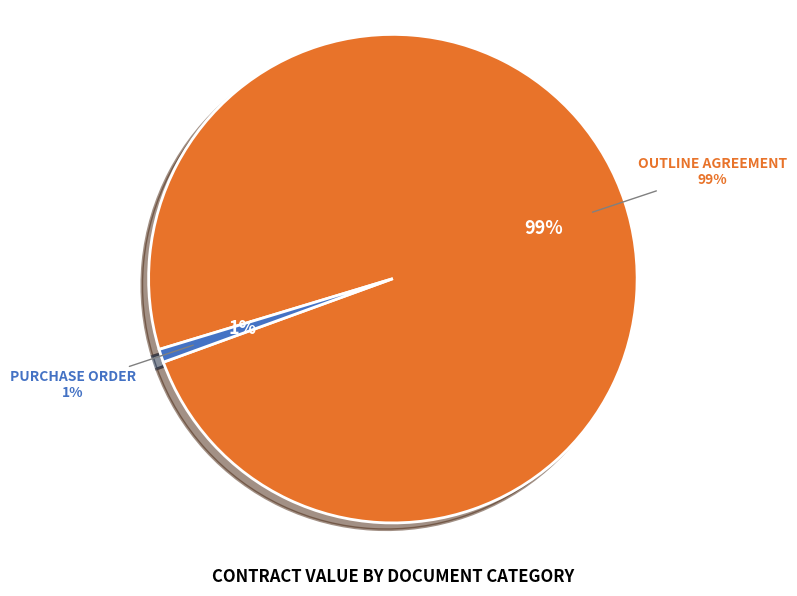

To the nearest percent, what is the difference between the largest and smallest slice percentages?

98%